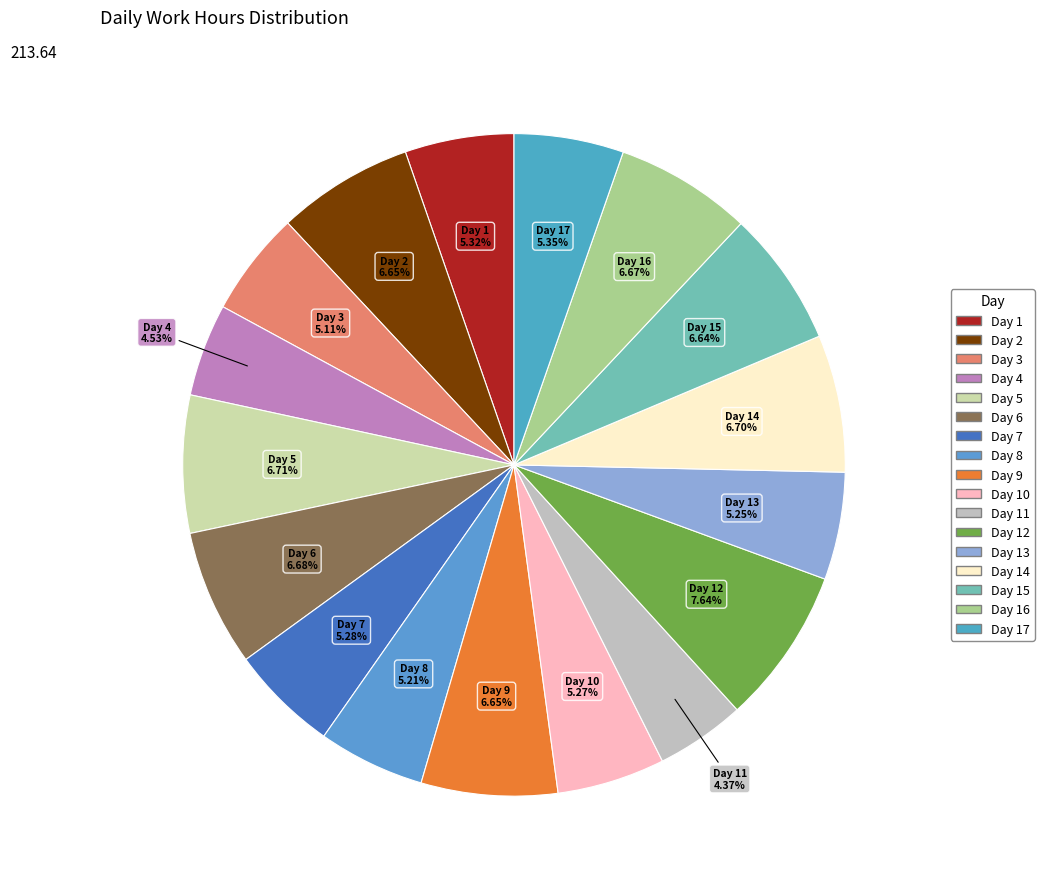

How many segments does this pie chart have?

17